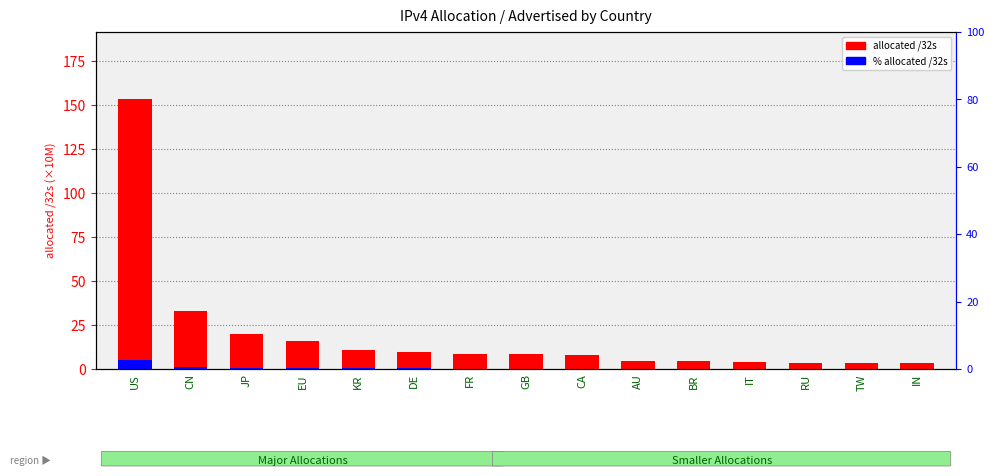

Which series has the widest spread of values?

allocated /32s